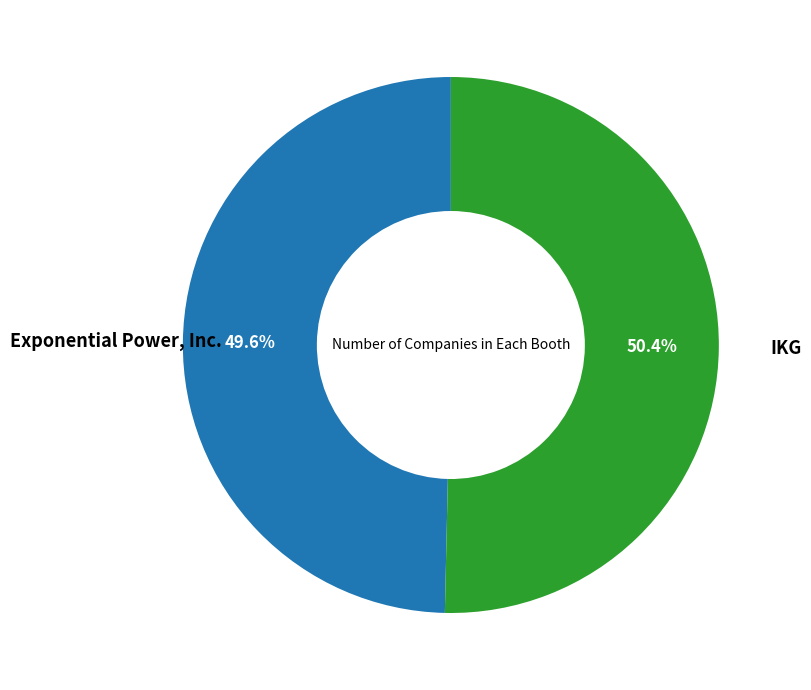

Does any single category account for the majority?

Yes